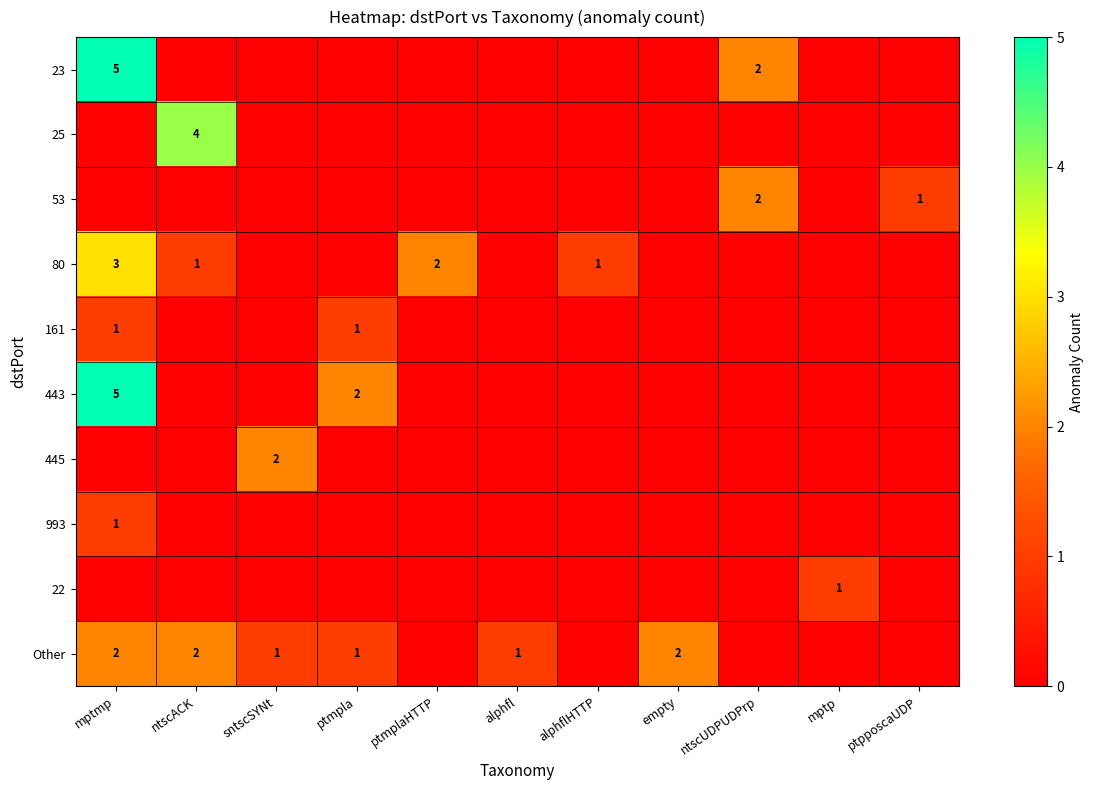

Is it true that 53 equals 2 at ntscUDPUDPrp?

True